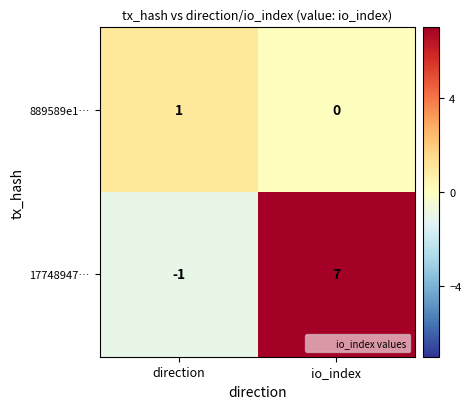

What is the sum of the 17748947… values at direction and io_index?

6